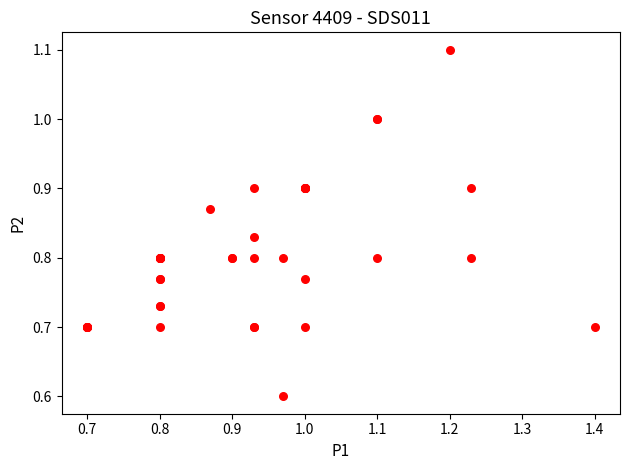

What Y value in the scatter plot is closest to 0?

0.6